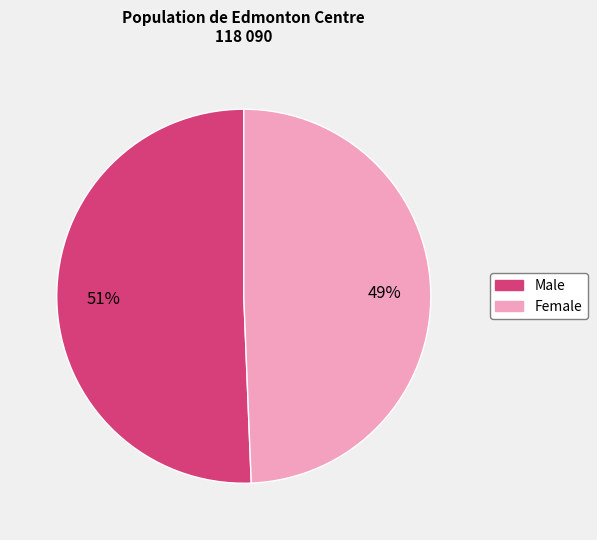

Is there a majority slice in this chart?

Yes